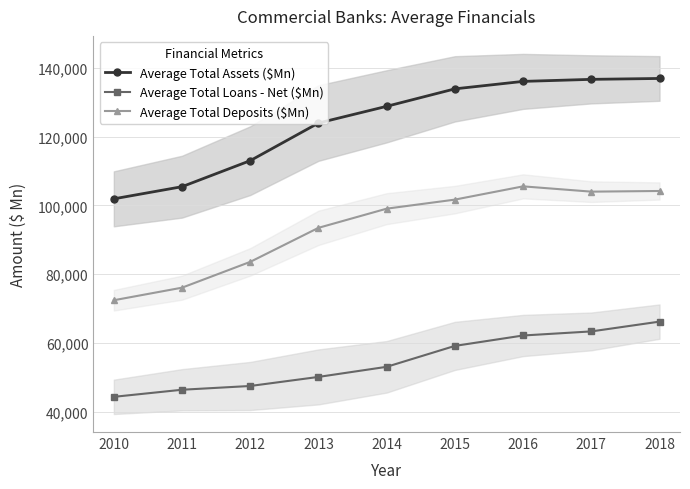

What is the value of the Average Total Loans - Net ($Mn) point at the 4th from the left?

50093